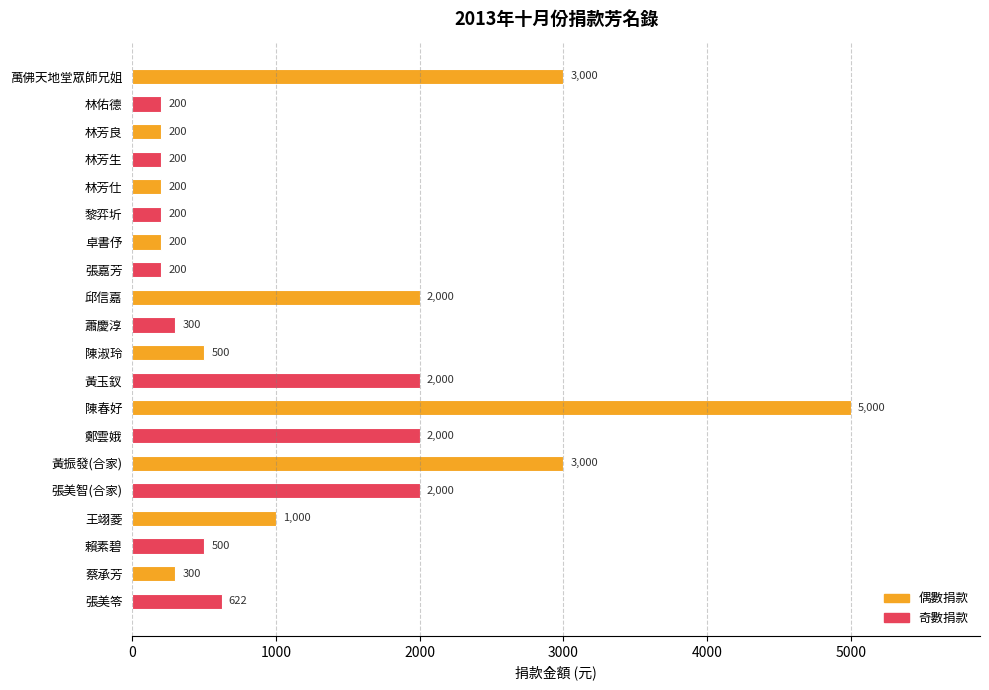

What position from the top is 賴素碧?

18